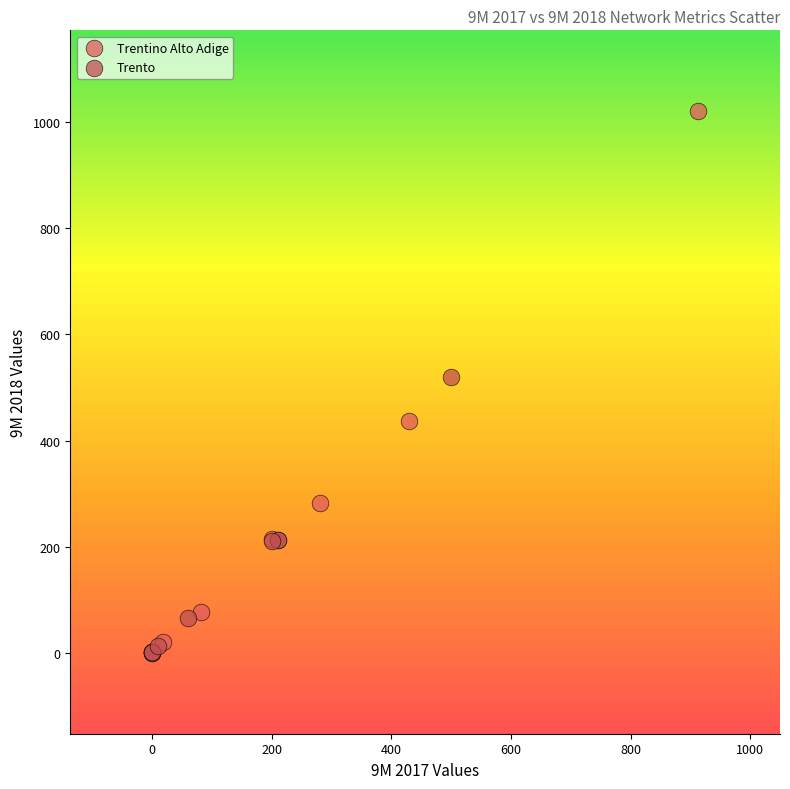

Which series has the widest spread of Y values?

Trentino Alto Adige